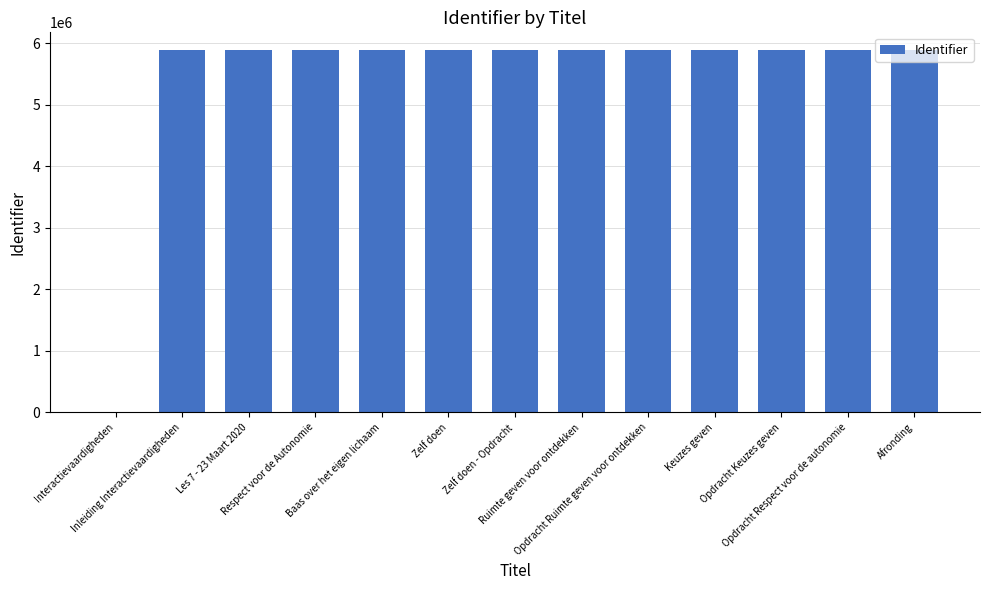

What is the sum of all values?

70584912